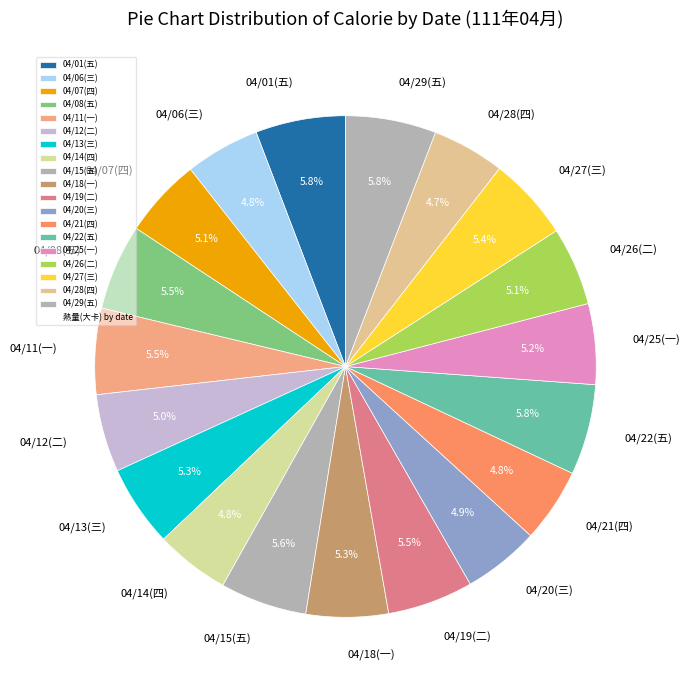

Combined, do 04/12(二) and 04/15(五) account for over 50%?

No